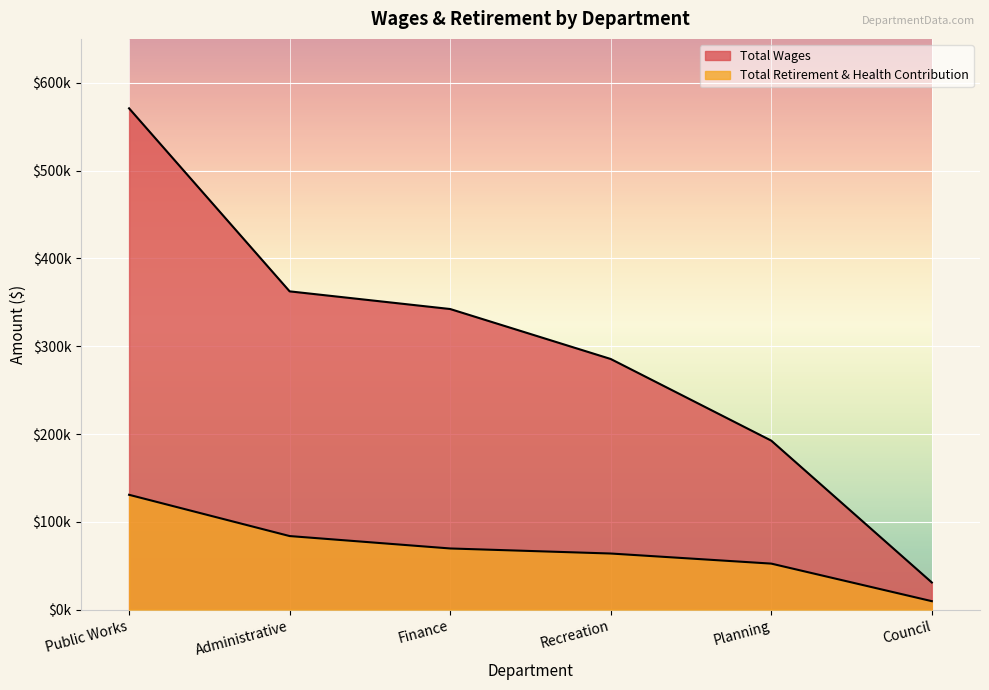

How many data points does each series have?

6